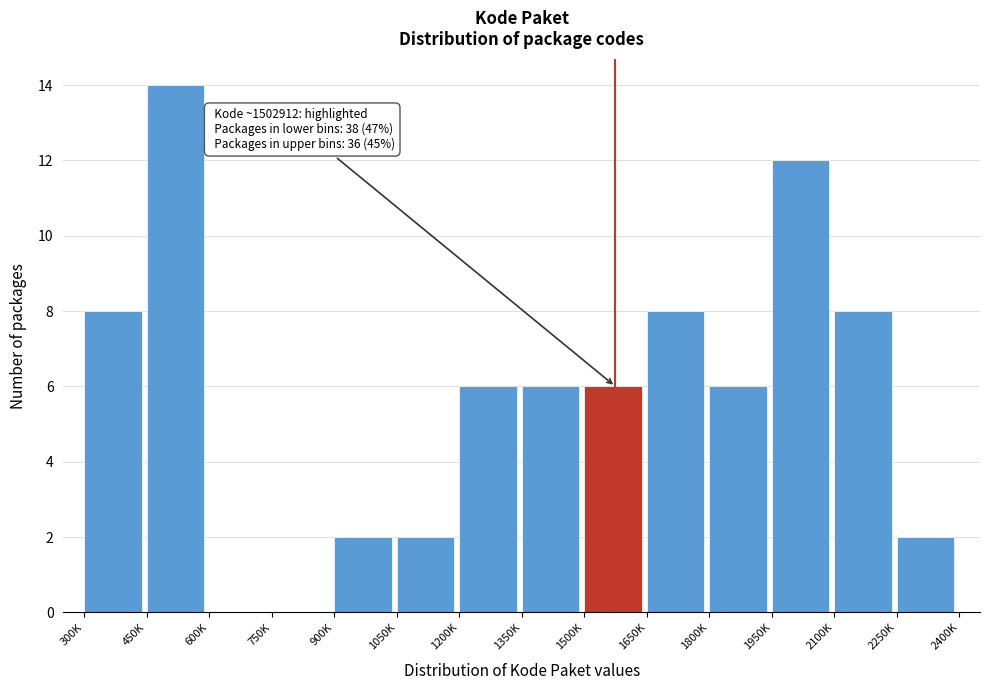

Reading left to right, extract all data points from this chart.

300K=8	450K=14	600K=0	750K=0	900K=2	1050K=2	1200K=6	1350K=6	1500K=6	1650K=8	1800K=6	1950K=12	2100K=8	2250K=2